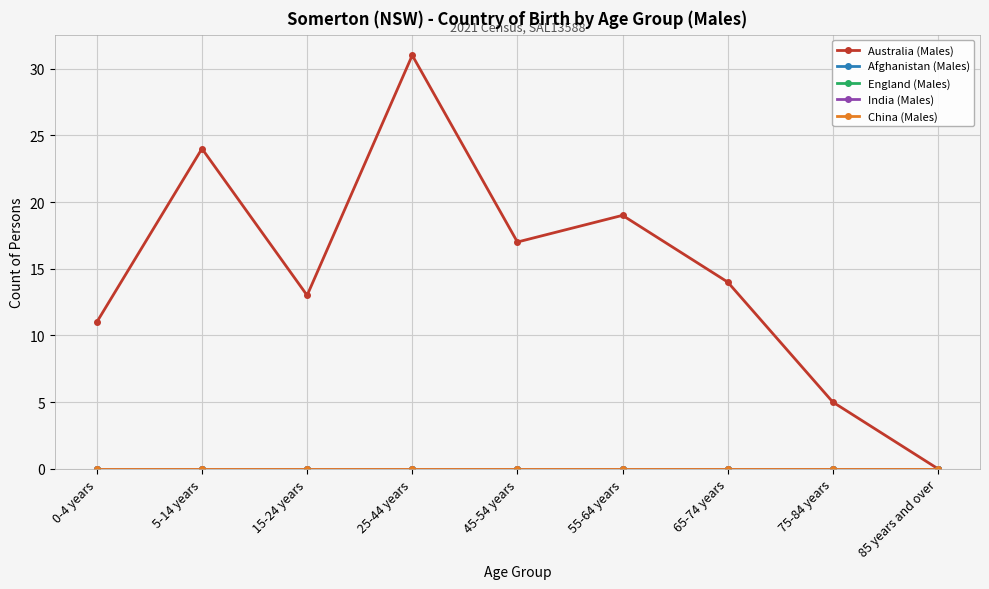

Reading right to left, extract all data points from this chart.

Australia (Males): 85 years and over=0	75-84 years=5	65-74 years=14	55-64 years=19	45-54 years=17	25-44 years=31	15-24 years=13	5-14 years=24	0-4 years=11
Afghanistan (Males): 85 years and over=0	75-84 years=0	65-74 years=0	55-64 years=0	45-54 years=0	25-44 years=0	15-24 years=0	5-14 years=0	0-4 years=0
England (Males): 85 years and over=0	75-84 years=0	65-74 years=0	55-64 years=0	45-54 years=0	25-44 years=0	15-24 years=0	5-14 years=0	0-4 years=0
India (Males): 85 years and over=0	75-84 years=0	65-74 years=0	55-64 years=0	45-54 years=0	25-44 years=0	15-24 years=0	5-14 years=0	0-4 years=0
China (Males): 85 years and over=0	75-84 years=0	65-74 years=0	55-64 years=0	45-54 years=0	25-44 years=0	15-24 years=0	5-14 years=0	0-4 years=0